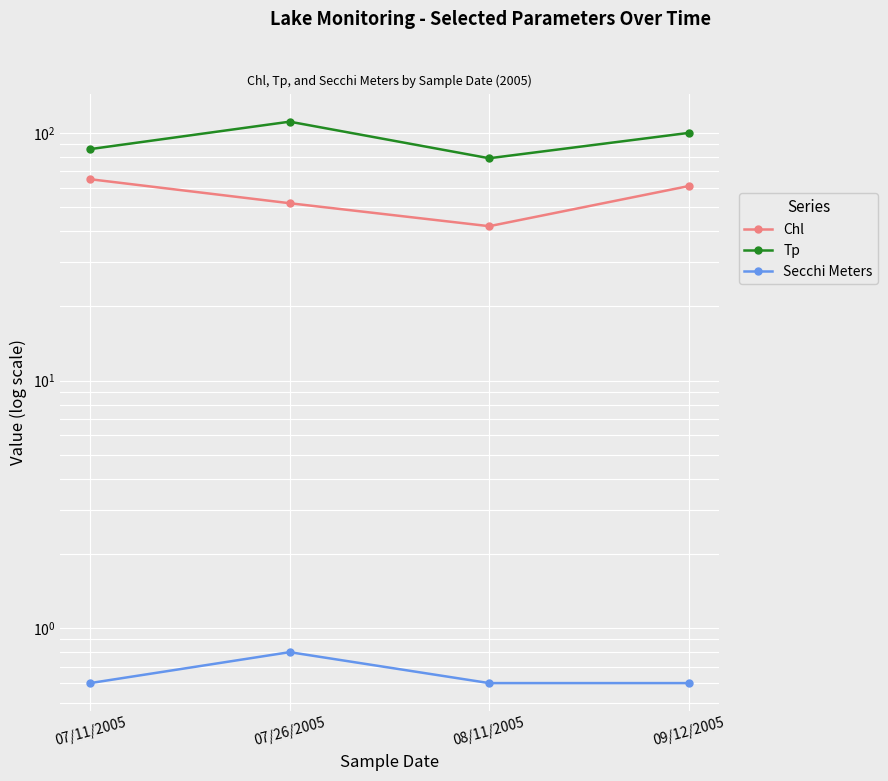

Reading left to right, transcribe all the data shown in this chart.

Chl: 07/11/2005=65.0	07/26/2005=52.0	08/11/2005=42.0	09/12/2005=61.0
Tp: 07/11/2005=86.0	07/26/2005=111.0	08/11/2005=79.0	09/12/2005=100.0
Secchi Meters: 07/11/2005=0.6	07/26/2005=0.8	08/11/2005=0.6	09/12/2005=0.6